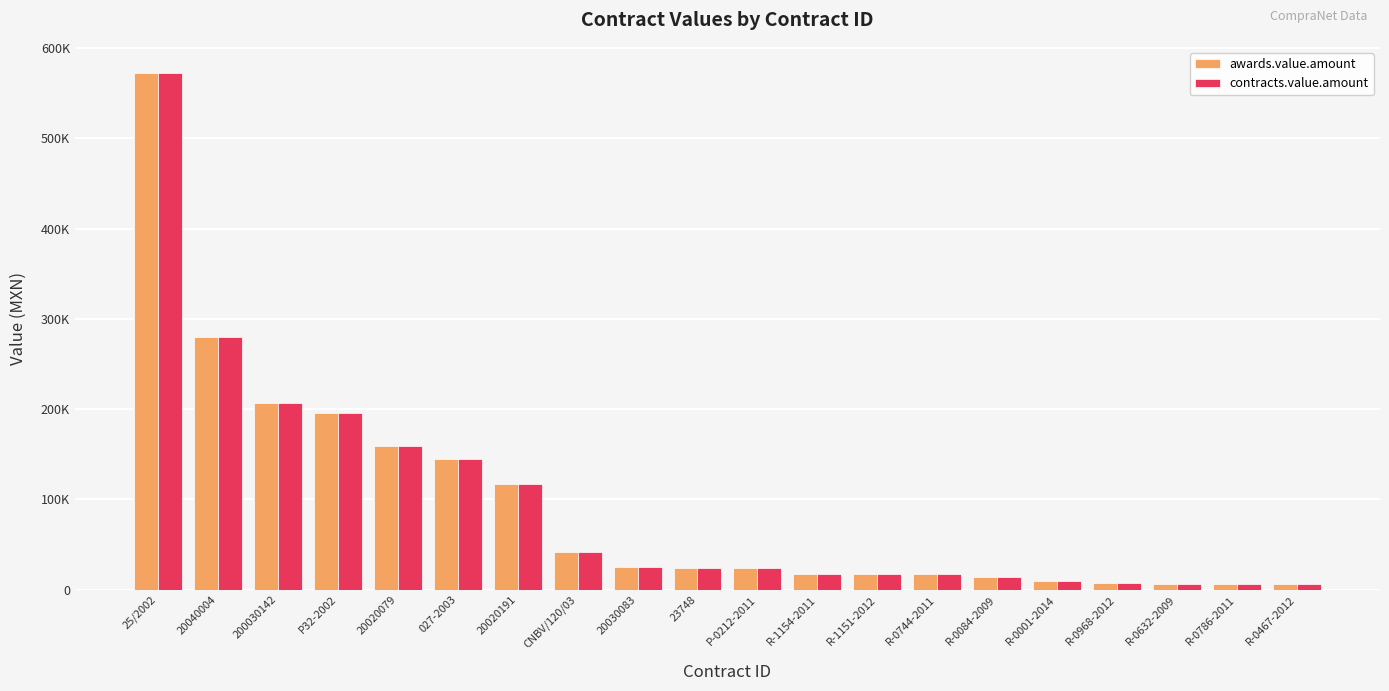

Does the chart contain any negative values?

No